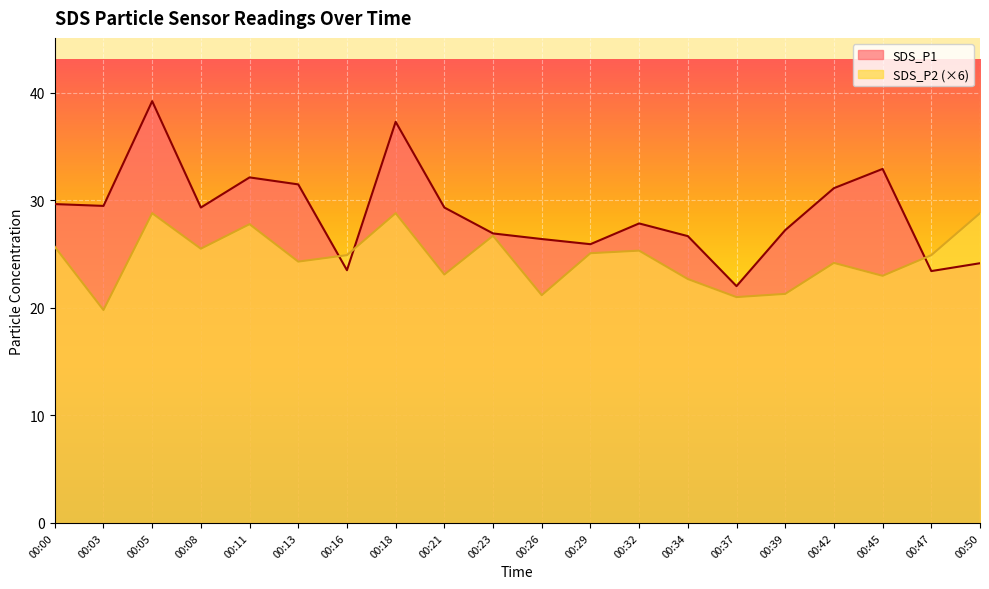

At which label does SDS_P1 first exceed 29?

00:00